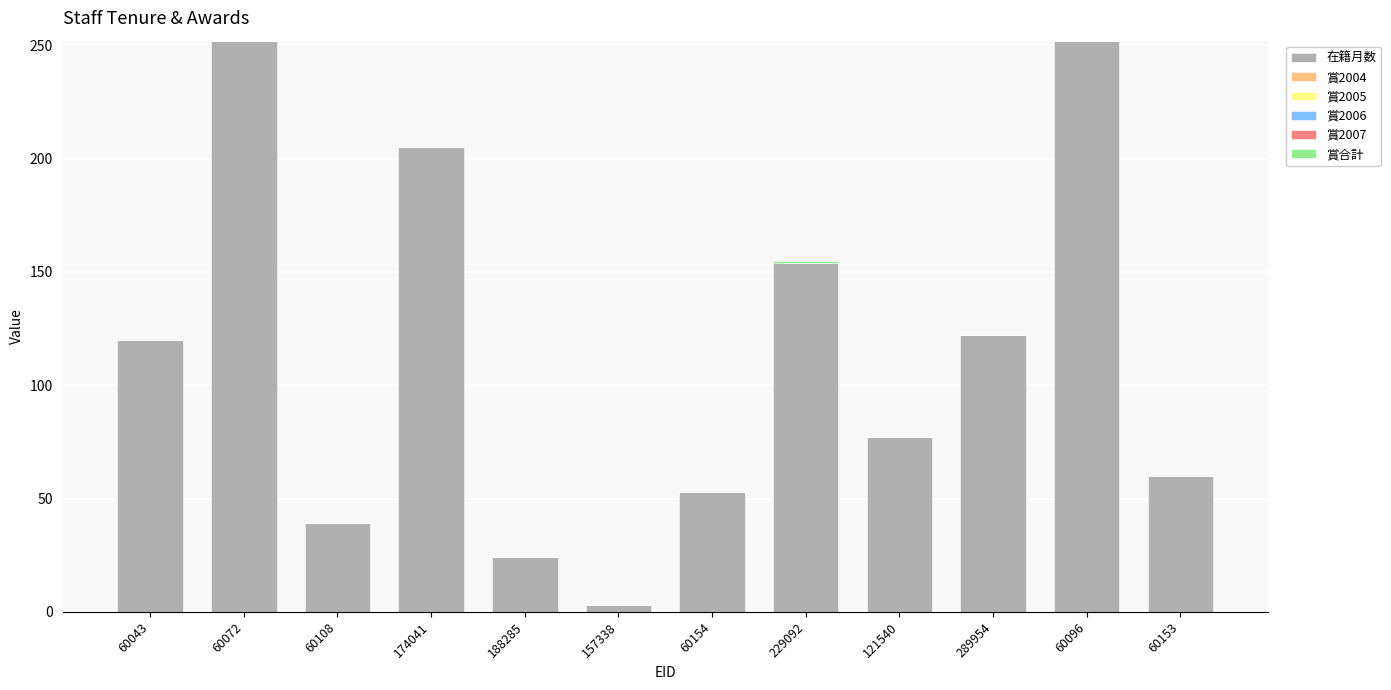

What is the maximum value for 在籍月数?

252